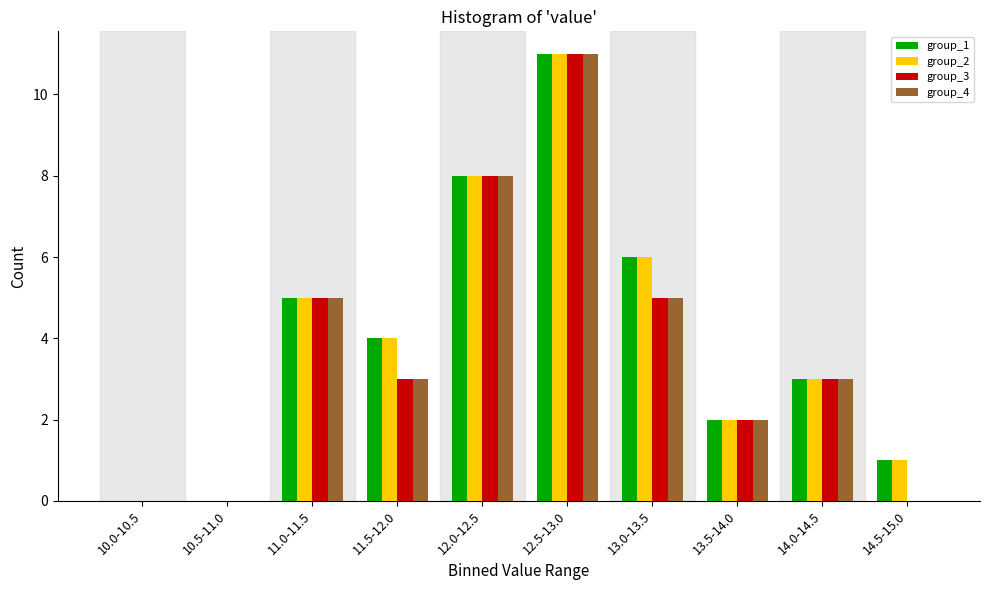

Is it true that group_2 equals 6 at 13.0-13.5?

True